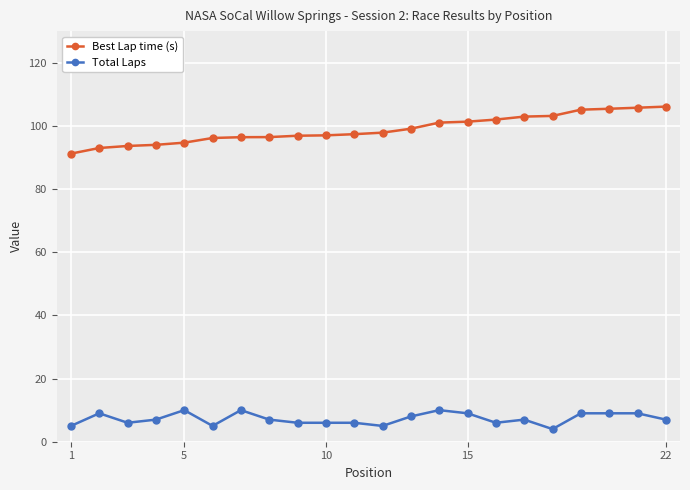

True or false: Total Laps has more than 1 points higher than both neighbors.

True